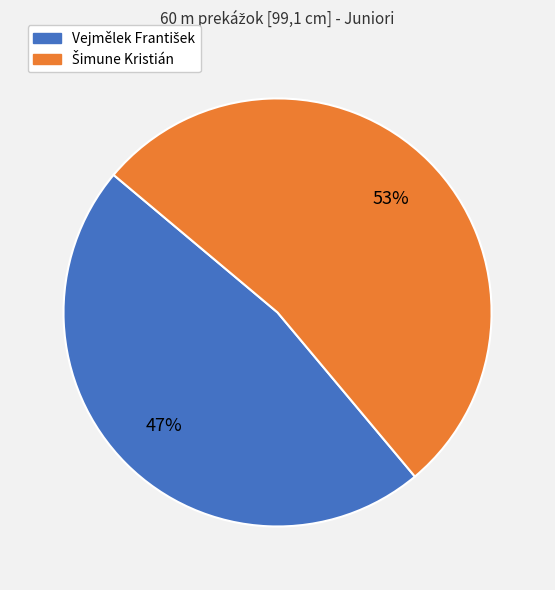

Is there a majority slice in this chart?

Yes